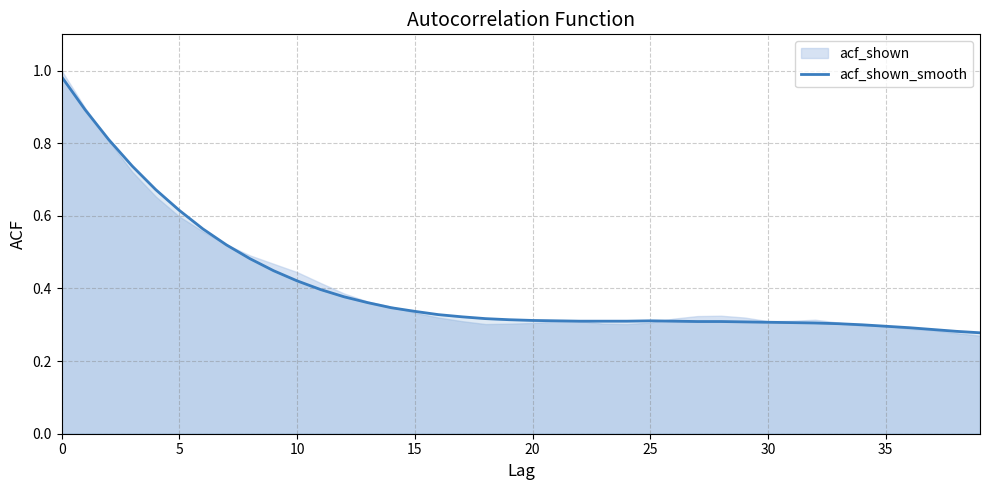

Reading right to left, what are all the values shown in this chart?

0.3	0.3	0.3	0.3	0.3	0.3	0.3	0.3	0.3	0.3	0.3	0.3	0.3	0.3	0.3	0.3	0.3	0.3	0.3	0.3	0.3	0.3	0.3	0.3	0.3	0.3	0.4	0.4	0.4	0.4	0.4	0.5	0.5	0.6	0.6	0.7	0.7	0.8	0.9	1.0